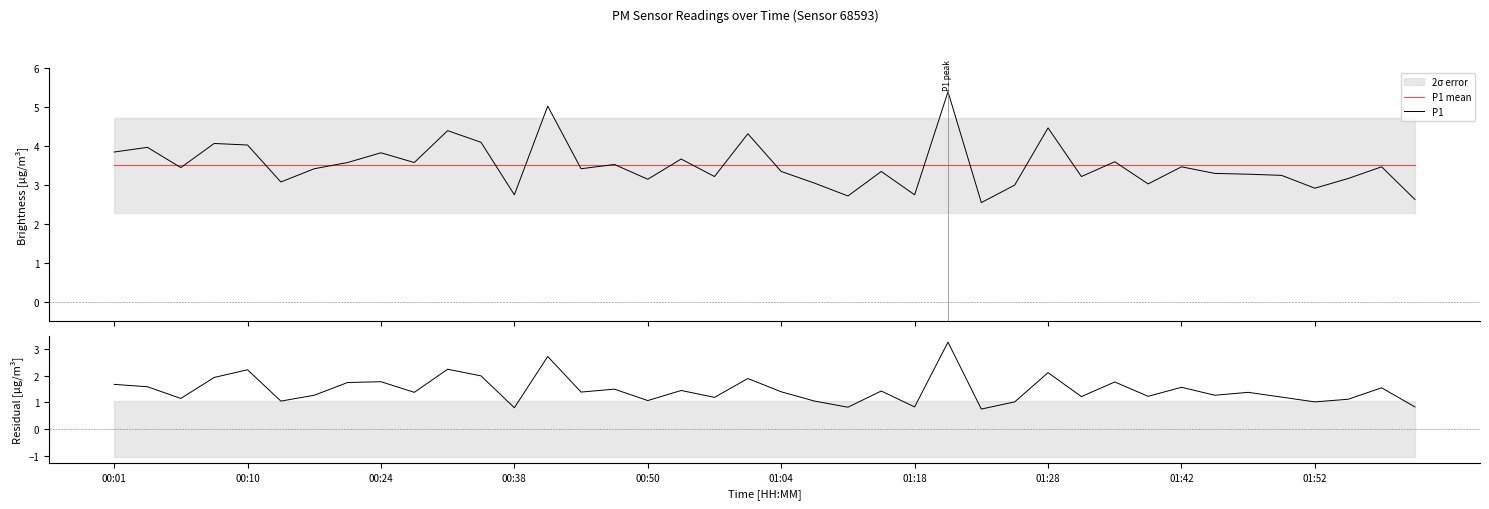

What is the maximum value shown in the chart?

5.4